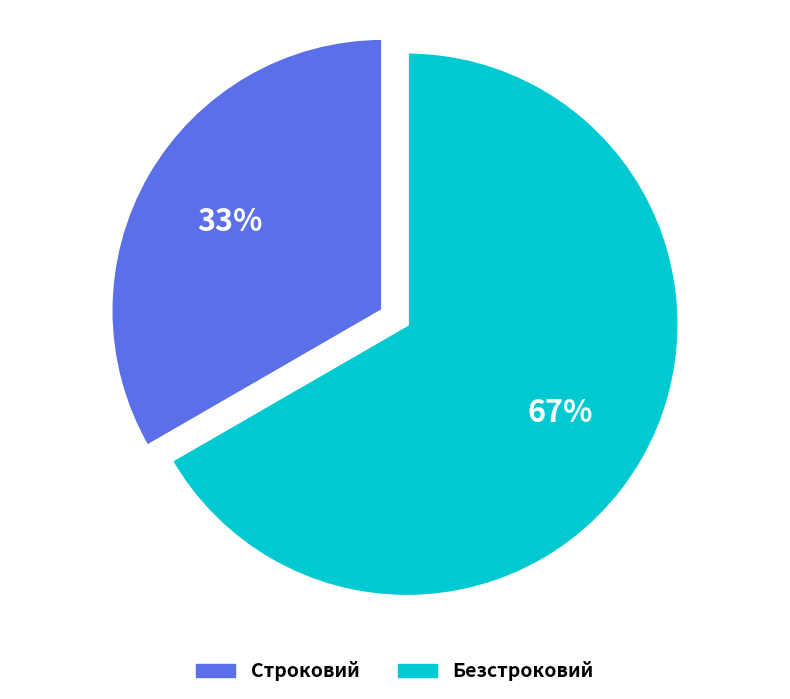

What is the majority slice?

Безстроковий